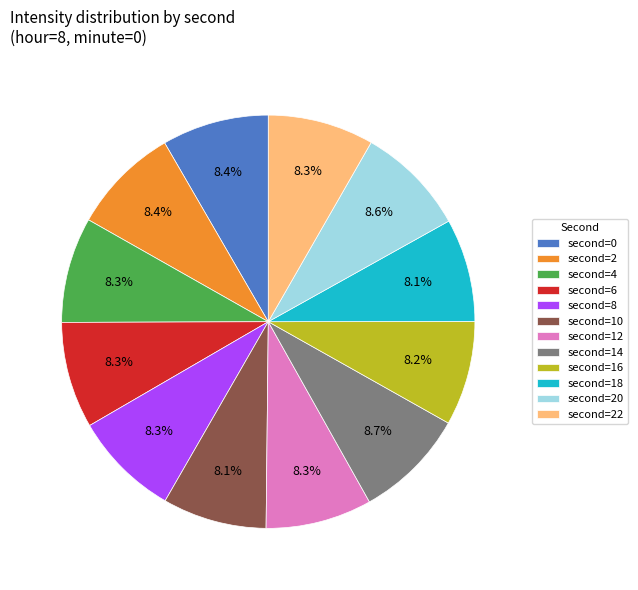

Is there any slice that represents more than half of the pie?

No